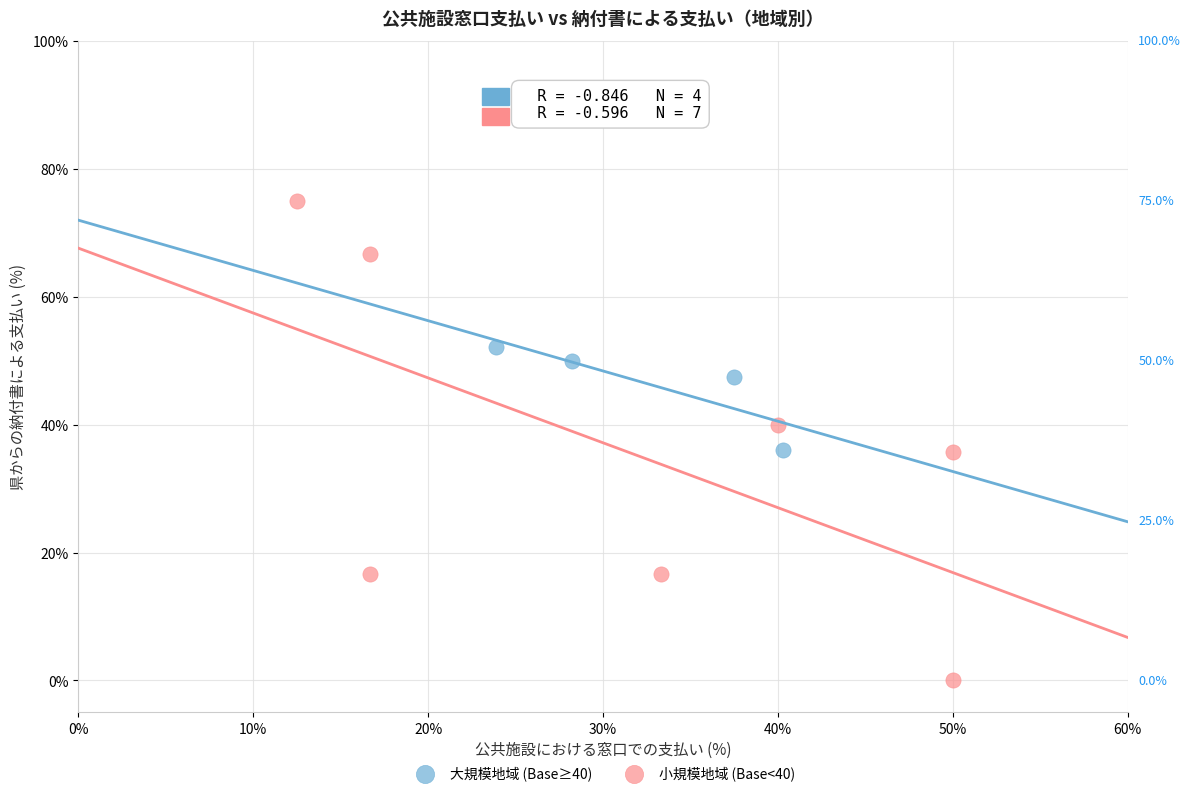

Which series has the largest Y range (max minus min)?

小規模地域 (Base<40)